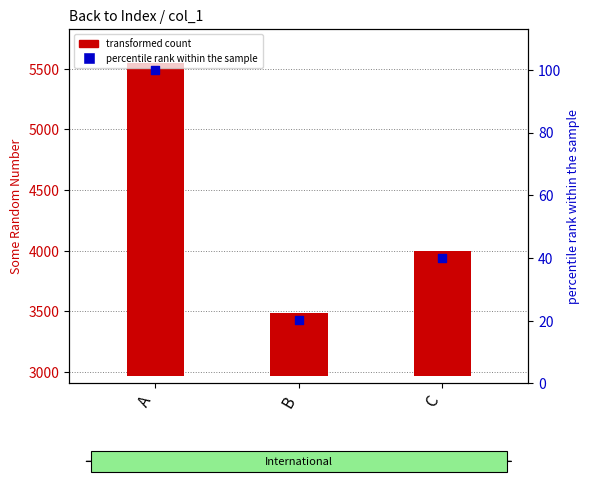

What is the ratio of the value at C to the value at A?

0.4